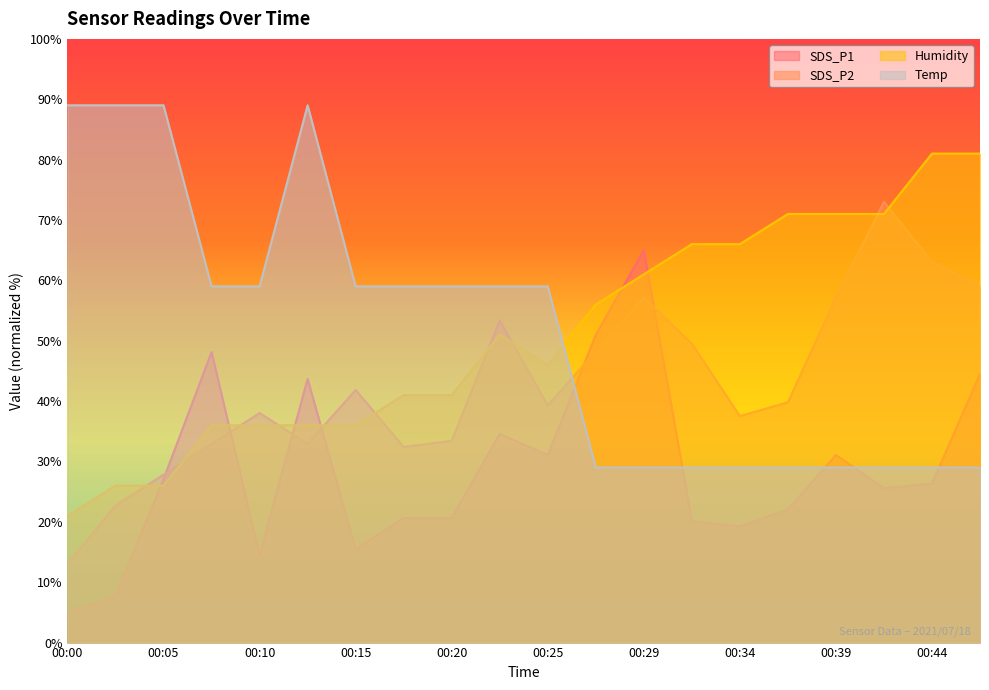

How many lines are shown in the chart?

4